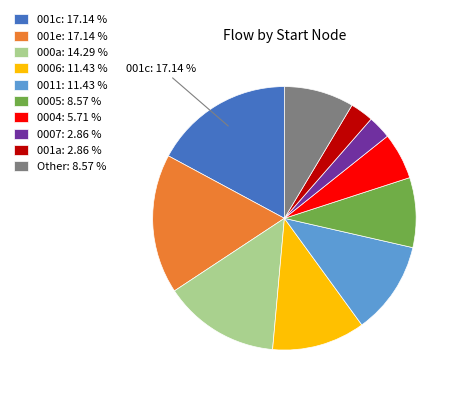

Is there any slice that represents more than half of the pie?

No